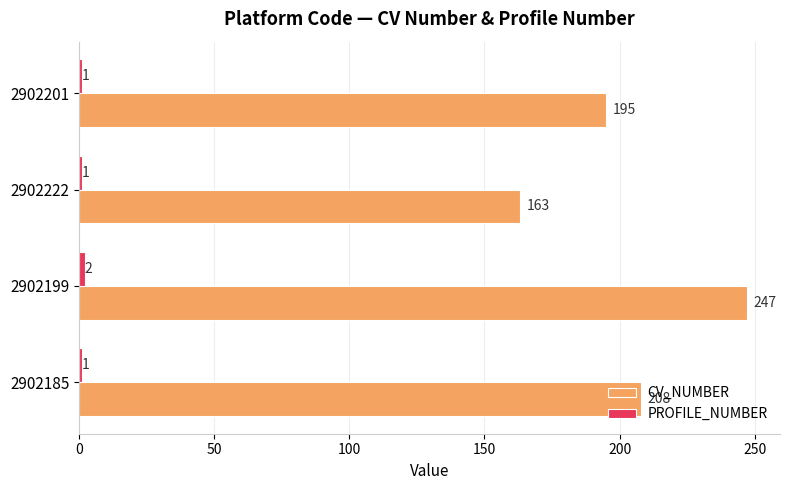

Count the number of categories in the chart.

4